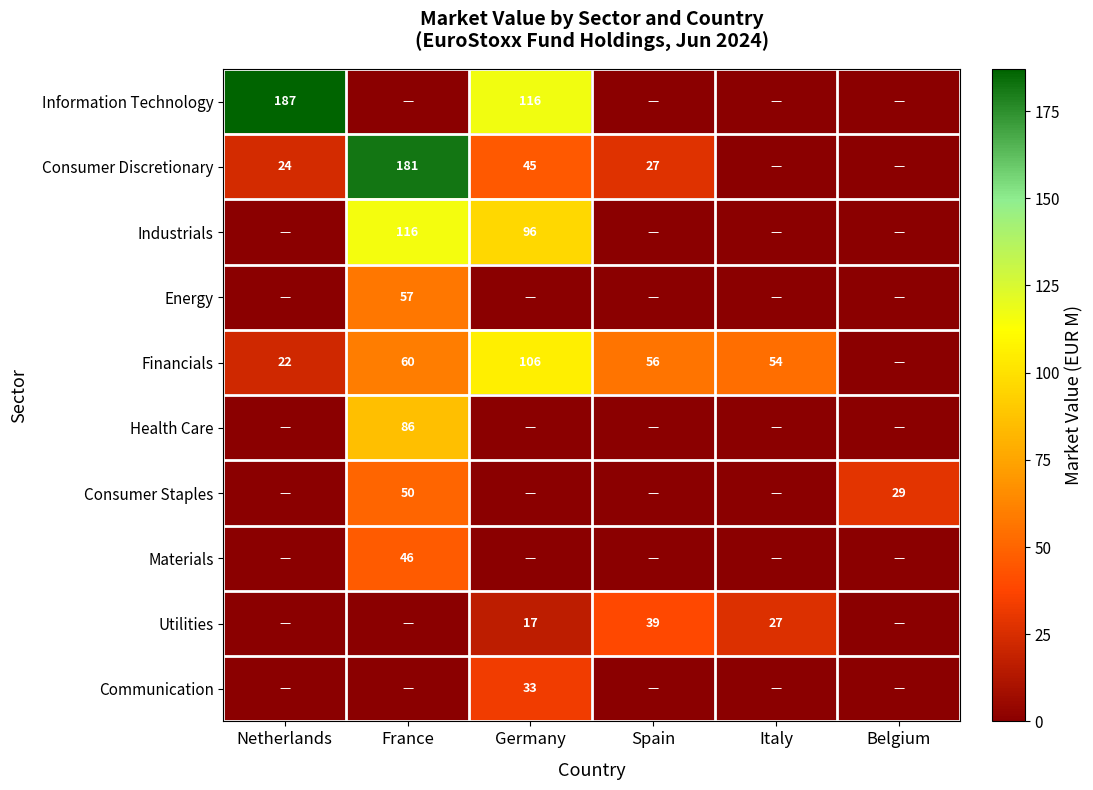

Which label corresponds to the largest value in the chart?

Netherlands